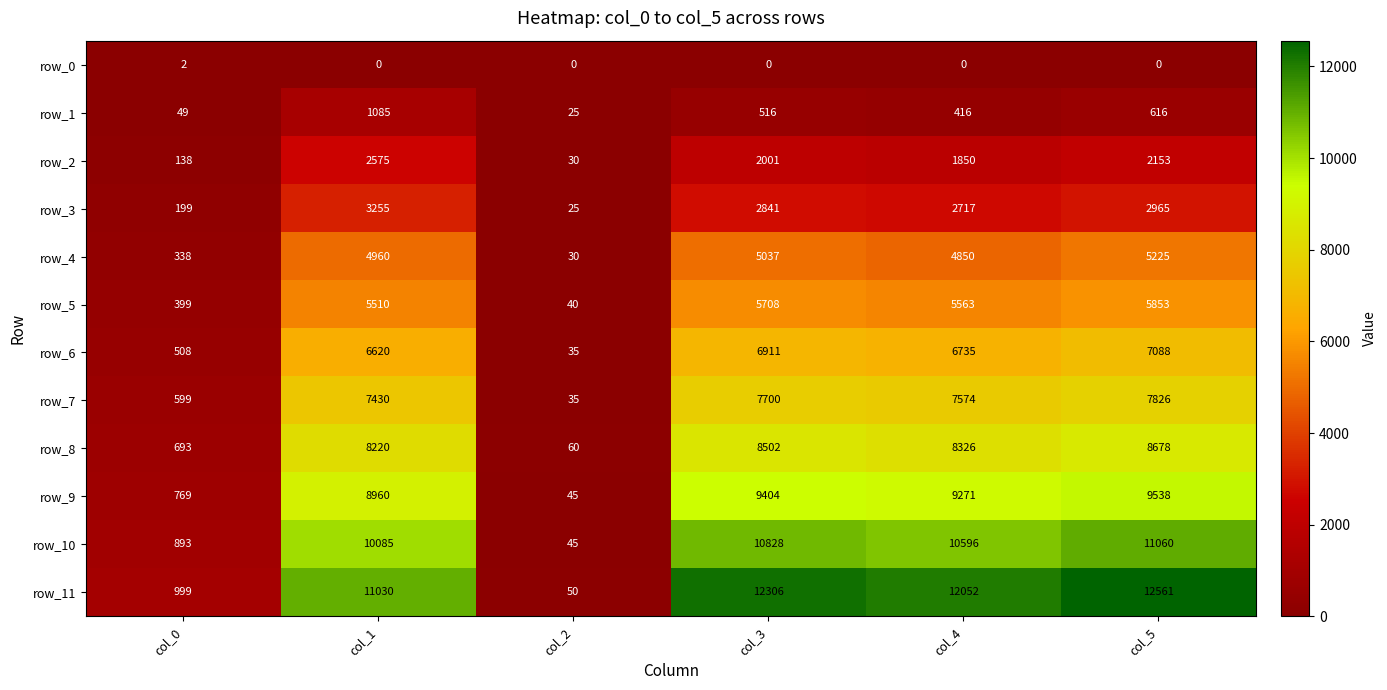

At which category is the sum across all series the highest?

col_5